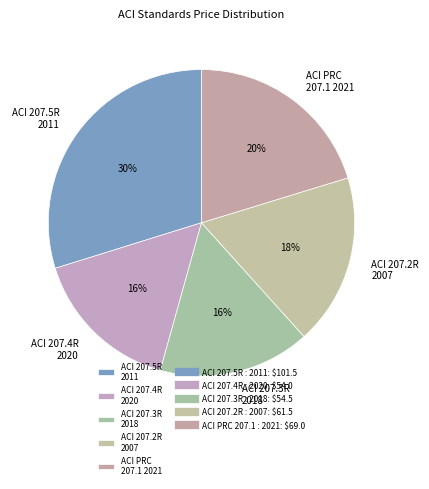

Is it true that ACI 207.4R 2020 is 16% of the pie?

True